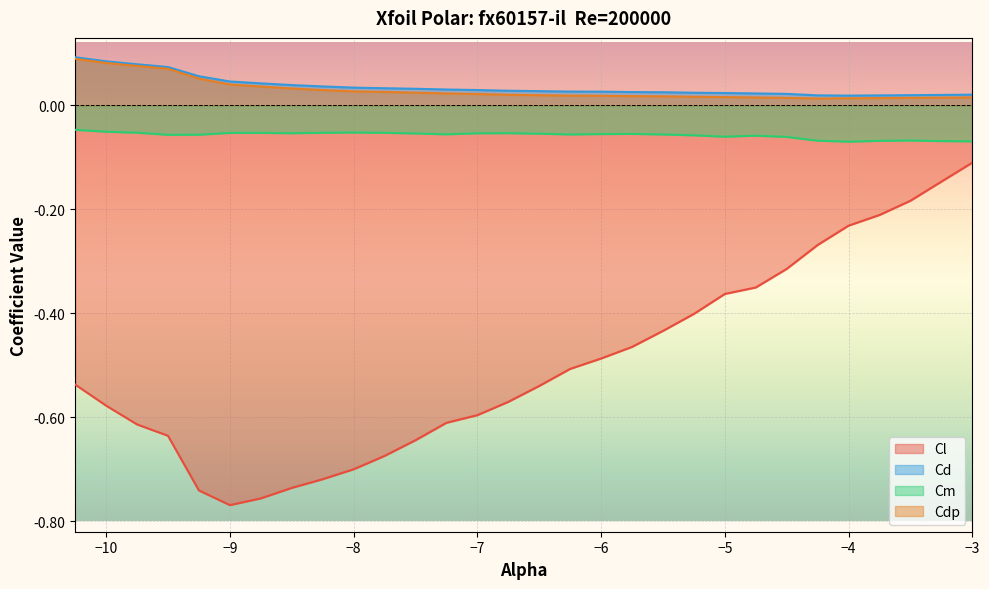

True or false: Cl and Cdp cross at least once.

False